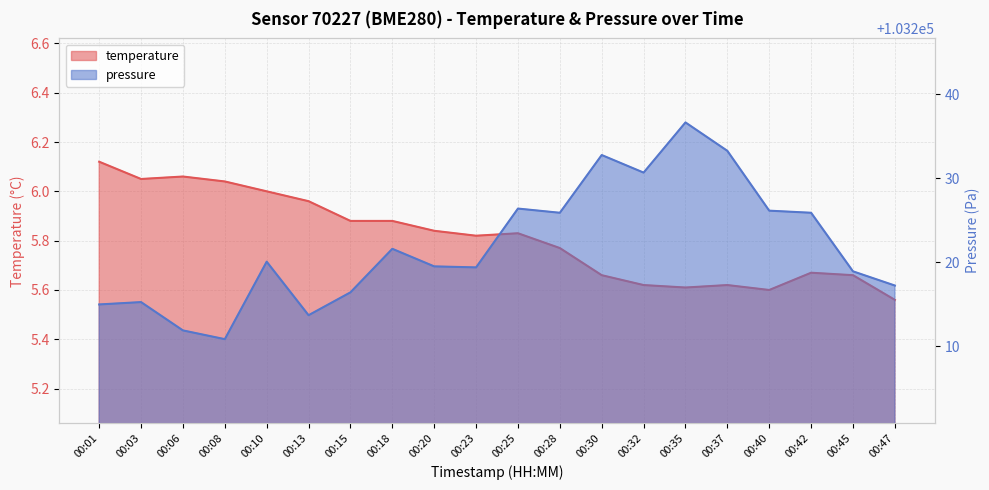

Reading right to left, what are all the values shown in this chart?

temperature: 00:47=5.6	00:45=5.7	00:42=5.7	00:40=5.6	00:37=5.6	00:35=5.6	00:32=5.6	00:30=5.7	00:28=5.8	00:25=5.8	00:23=5.8	00:20=5.8	00:18=5.9	00:15=5.9	00:13=6.0	00:10=6.0	00:08=6.0	00:06=6.1	00:03=6.0	00:01=6.1
pressure_norm: 00:47=103217.2	00:45=103218.9	00:42=103225.9	00:40=103226.1	00:37=103233.2	00:35=103236.6	00:32=103230.7	00:30=103232.8	00:28=103225.9	00:25=103226.4	00:23=103219.4	00:20=103219.5	00:18=103221.6	00:15=103216.4	00:13=103213.7	00:10=103220.1	00:08=103210.8	00:06=103211.9	00:03=103215.2	00:01=103215.0